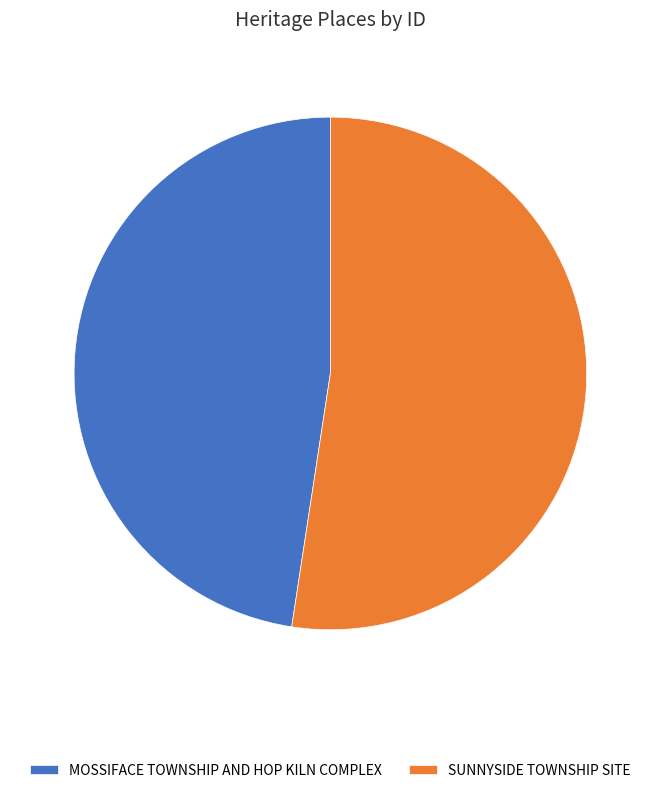

Which has a higher value, SUNNYSIDE TOWNSHIP SITE or MOSSIFACE TOWNSHIP AND HOP KILN COMPLEX?

SUNNYSIDE TOWNSHIP SITE